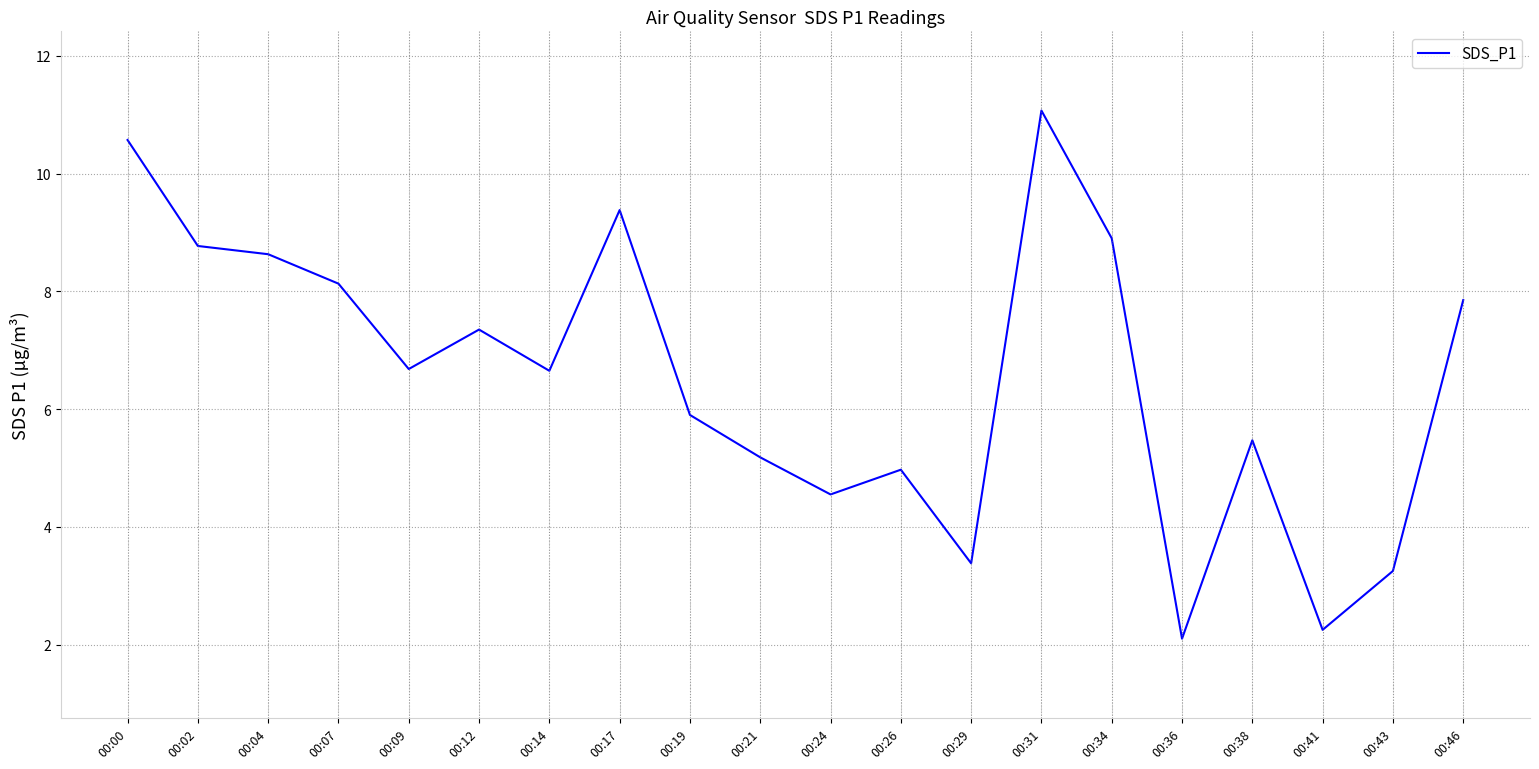

At which category does the data reach its first local valley?

00:09